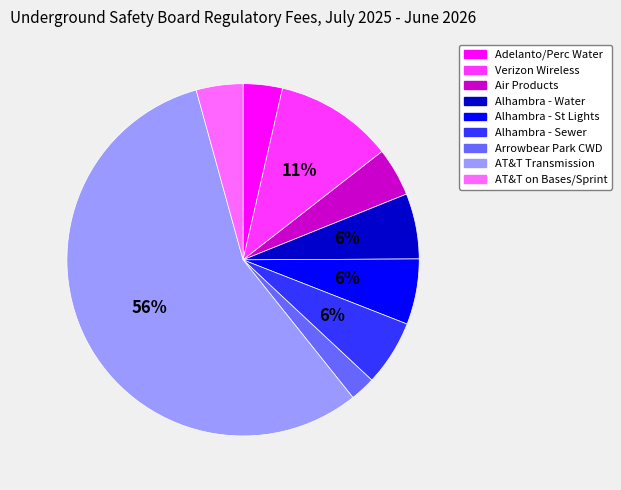

To the nearest percent, what is the average slice percentage?

11%